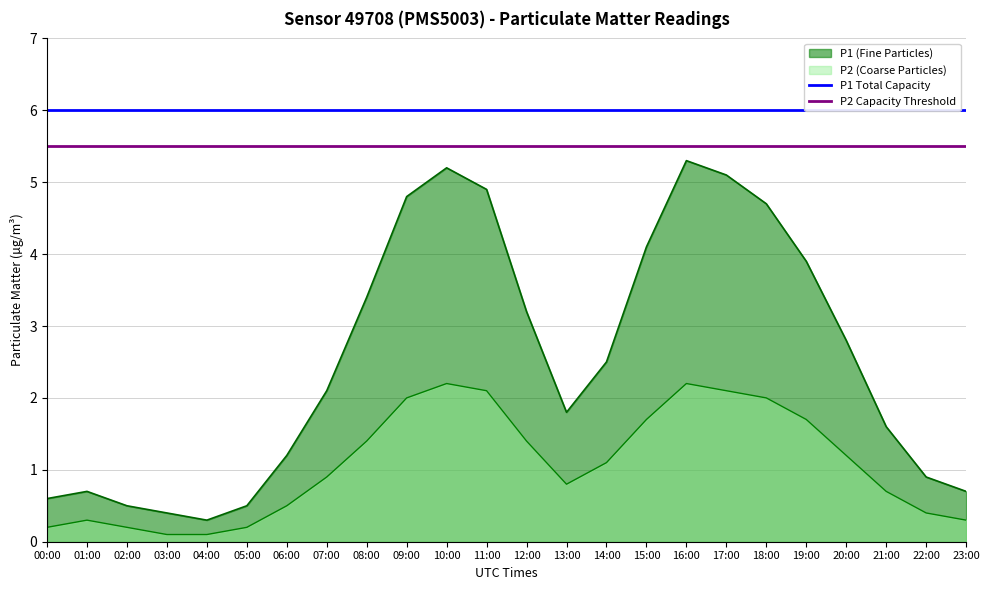

Does the chart display data point markers on the line(s)?

No